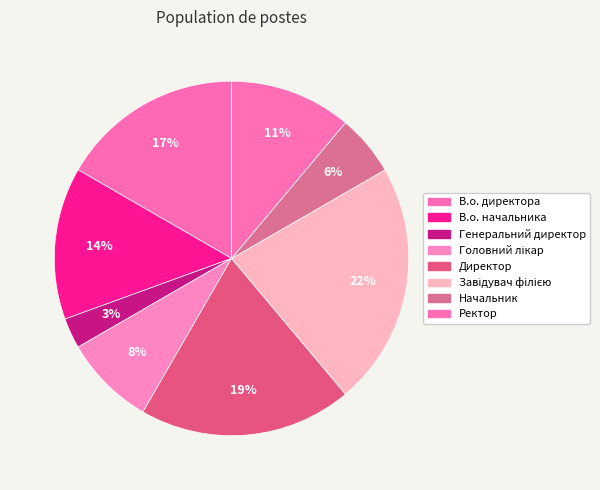

Is there a majority slice in this chart?

No